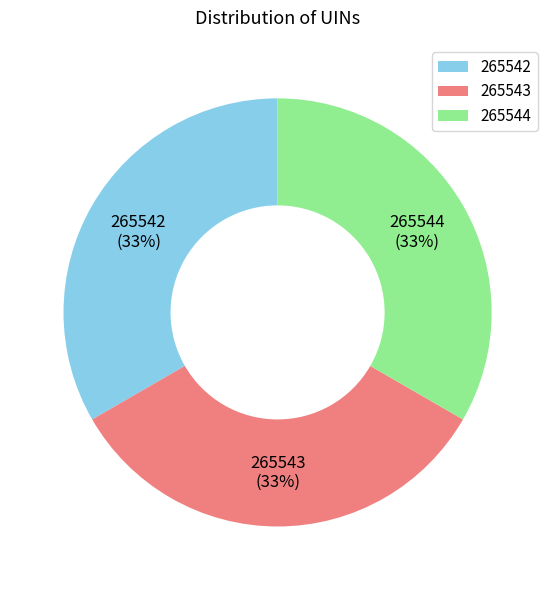

What percentage is the 265543 slice, to the nearest percent?

33%